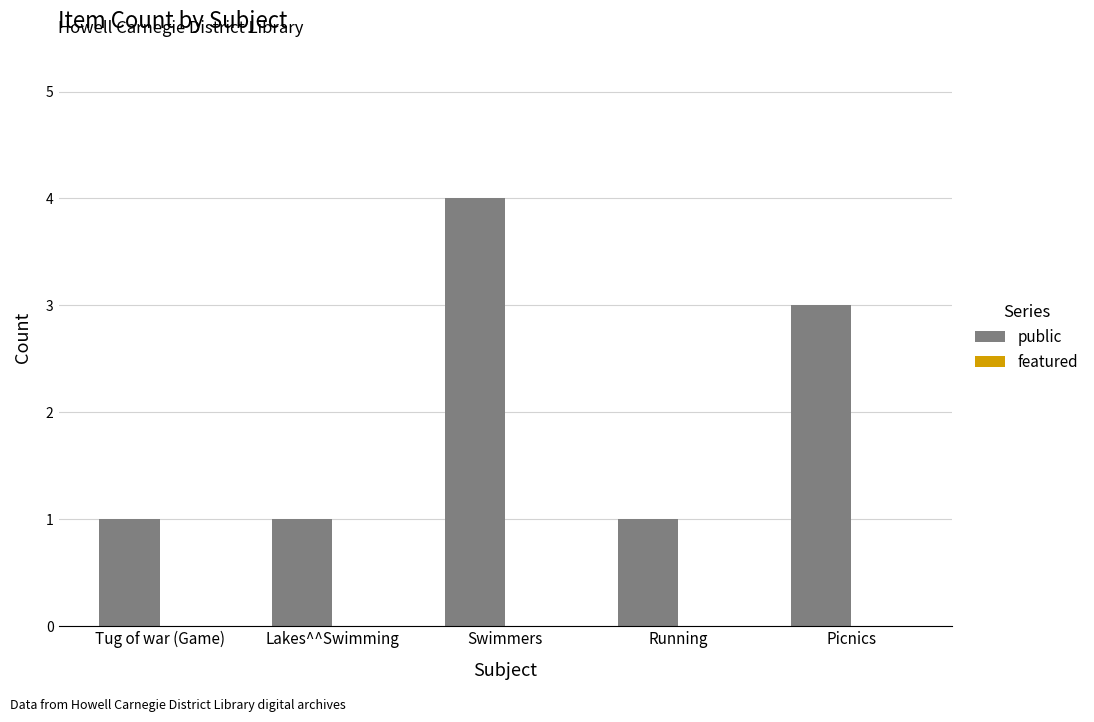

Reading right to left, list all the values displayed in this chart.

Picnics=3	Running=1	Swimmers=4	Lakes^^Swimming=1	Tug of war (Game)=1